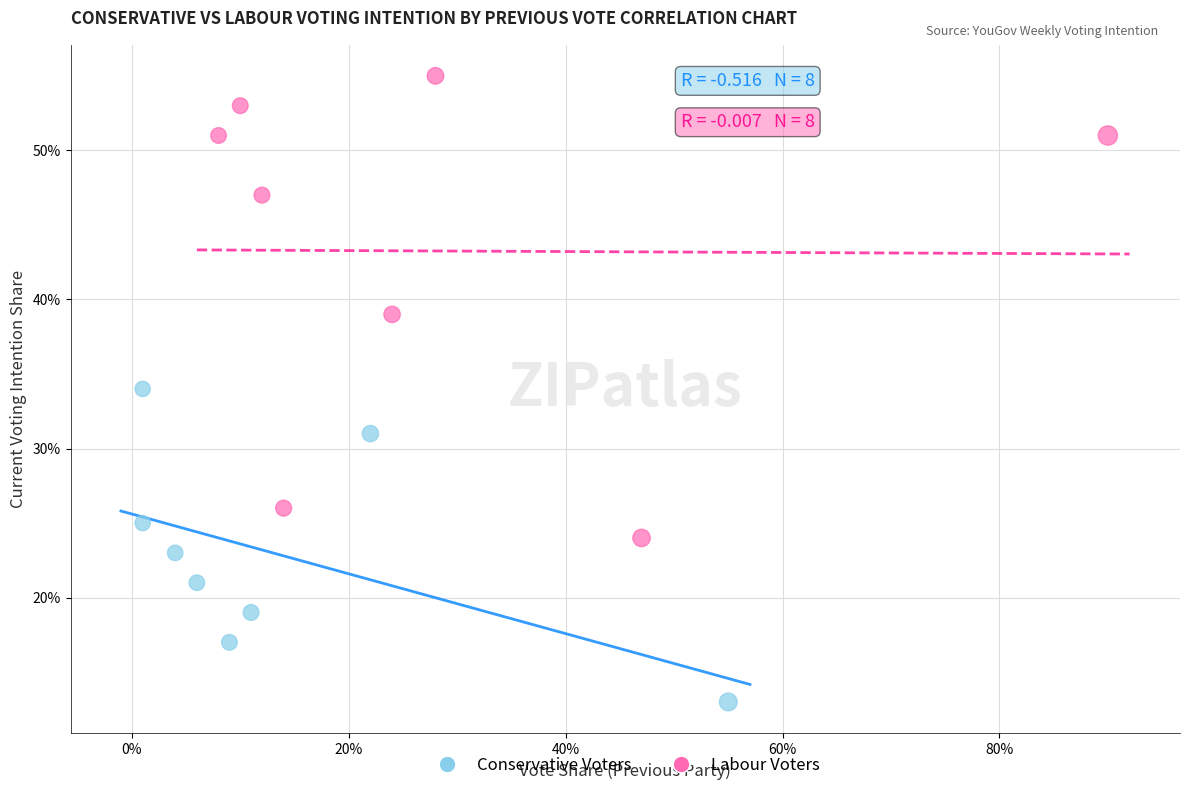

What are all the series names shown in the legend?

Conservative Voters, Labour Voters